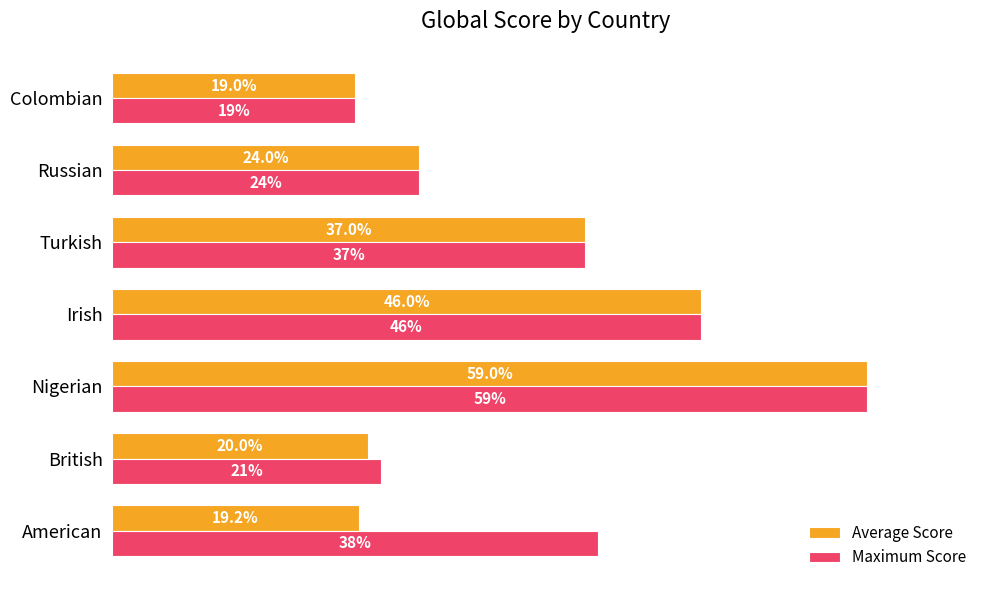

Between British and Nigerian, which series saw the biggest shift?

Average Score